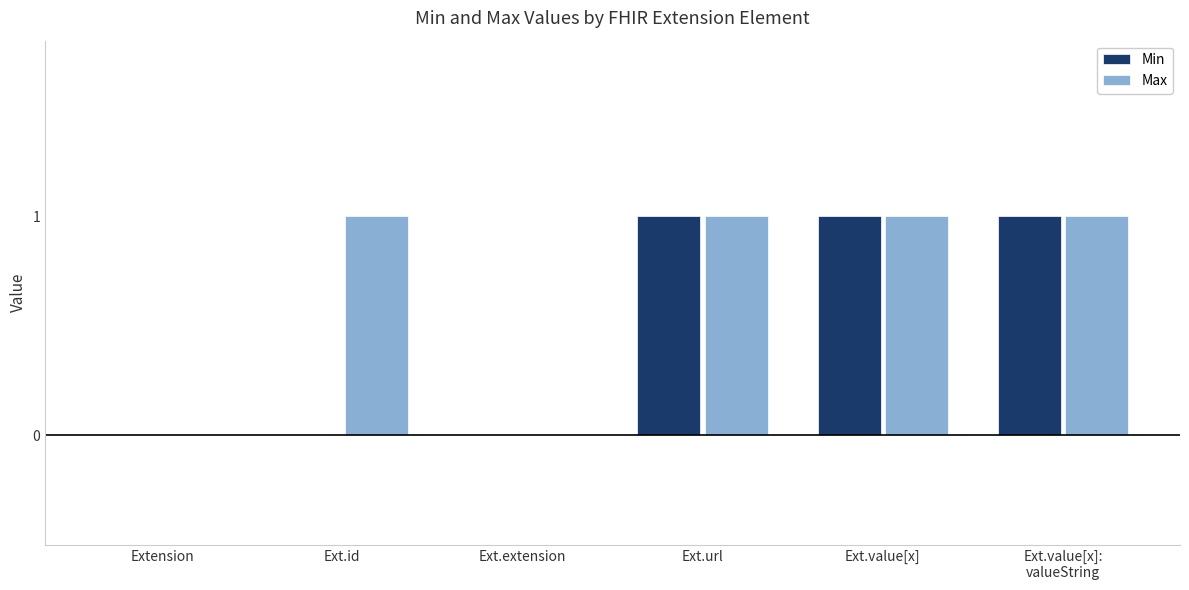

The Min series shows 0 at Ext.id. True or false?

True